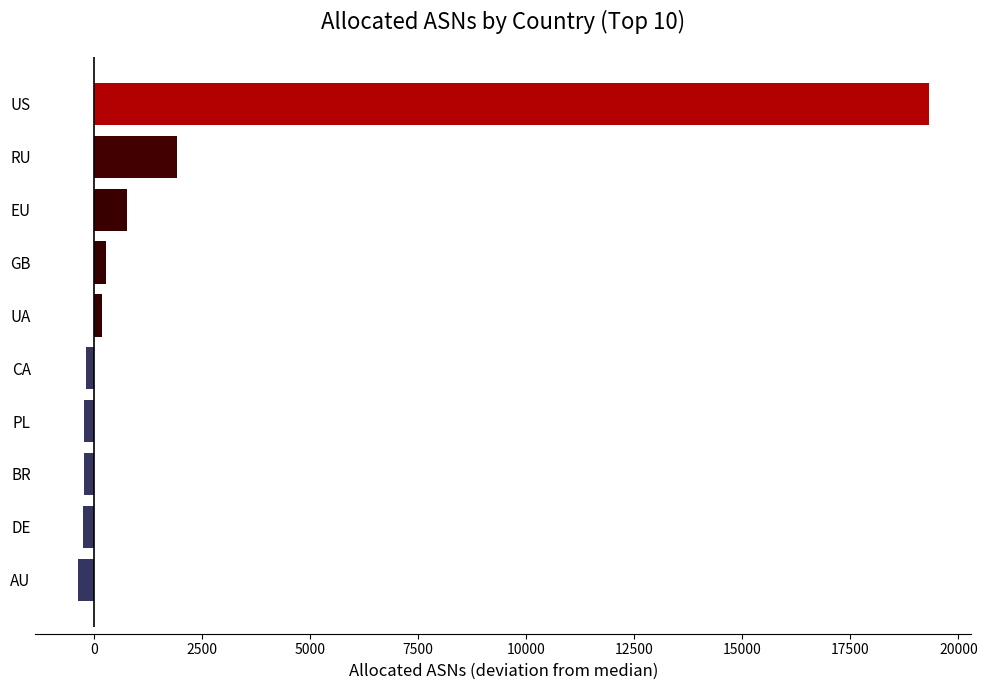

The chart shows a value of 754.5 at EU. True or false?

True